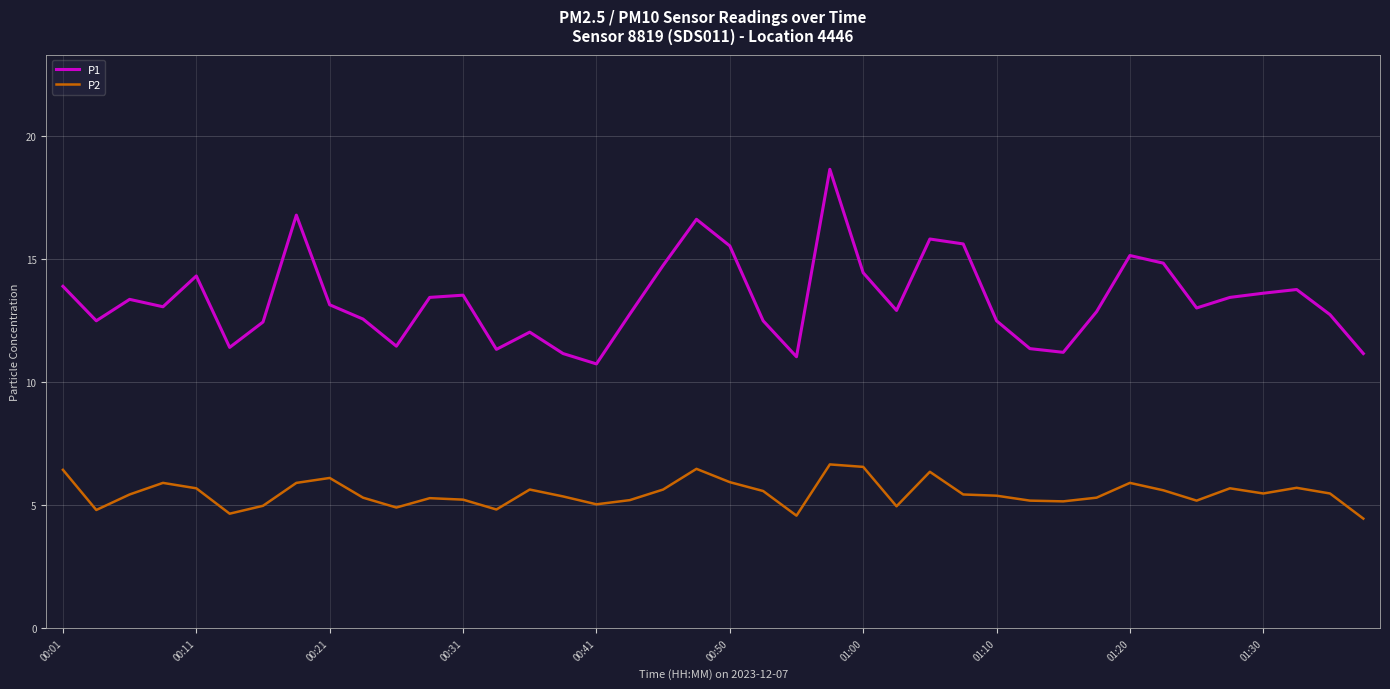

Which series has the largest total across all categories?

P1